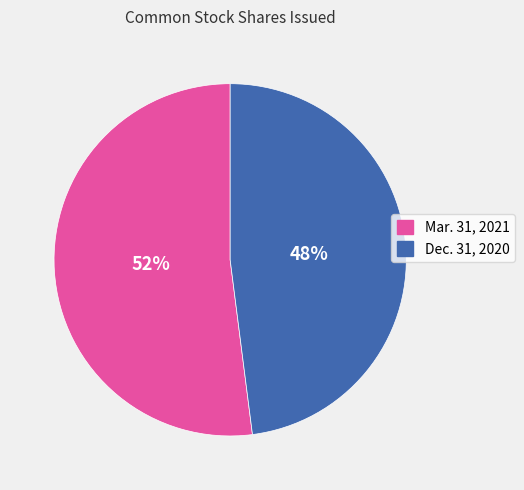

To the nearest percent, what is the difference between the largest and smallest slice percentages?

4%